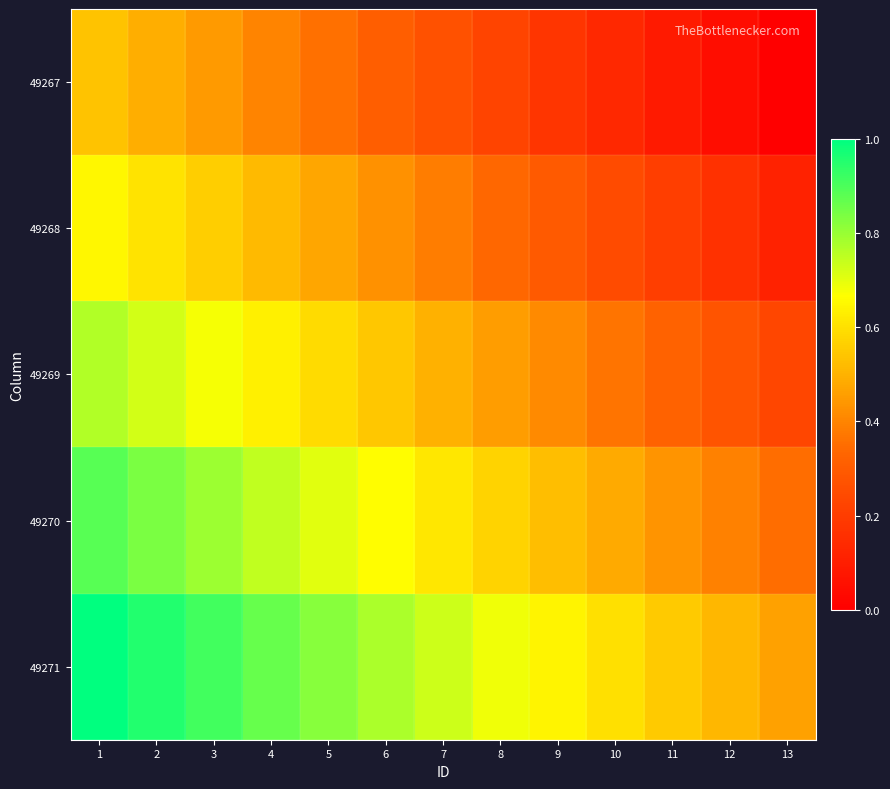

At 8, list the series in order from largest to smallest.

49271, 49270, 49269, 49268, 49267